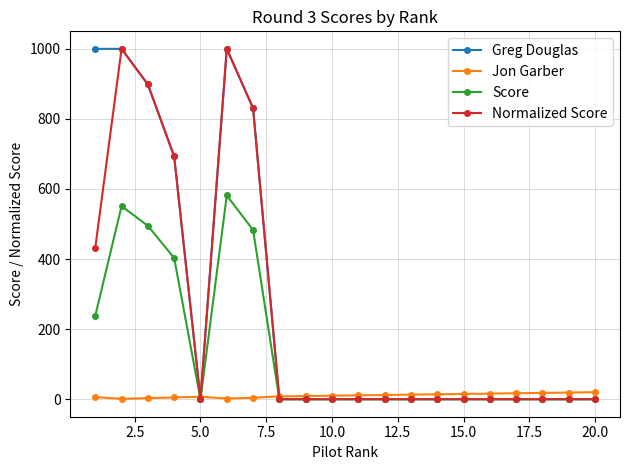

What is the sum of all Greg Douglas values?

5422.0